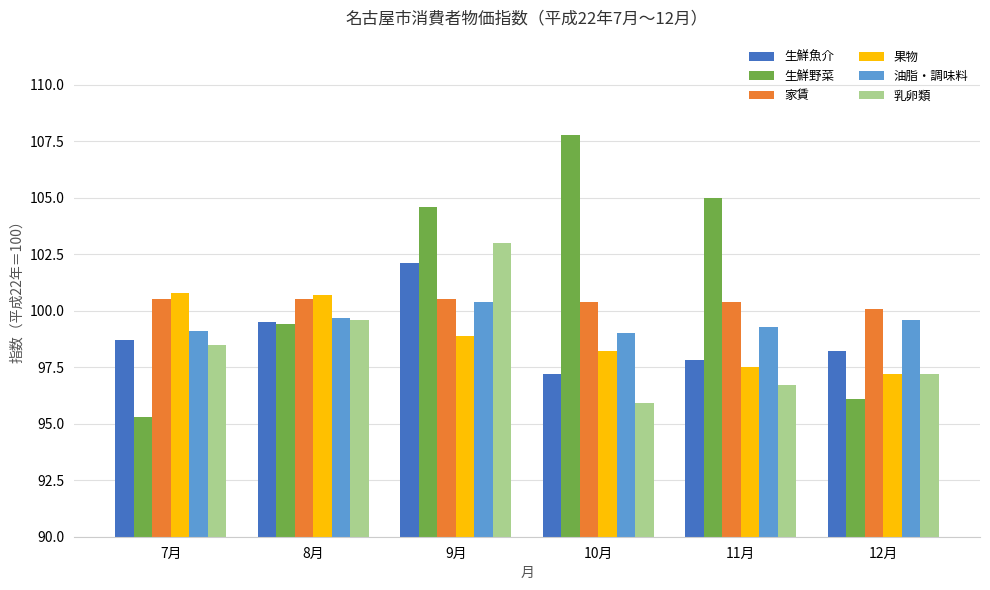

What is the value of the 乳卵類 bar at the 3rd from the left?

103.0